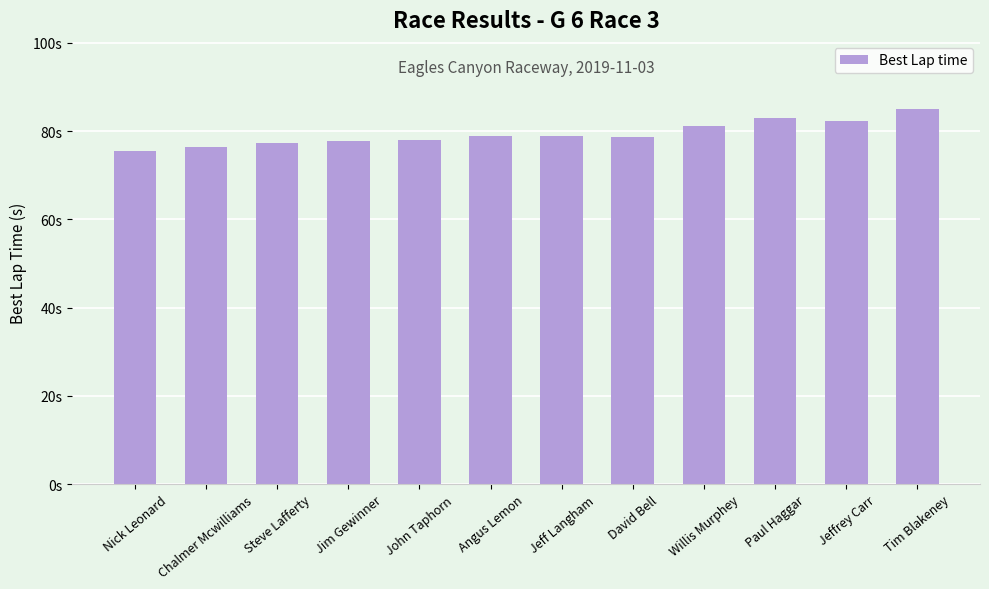

Approximately how many times larger is the value at Angus Lemon compared to John Taphorn?

1.0